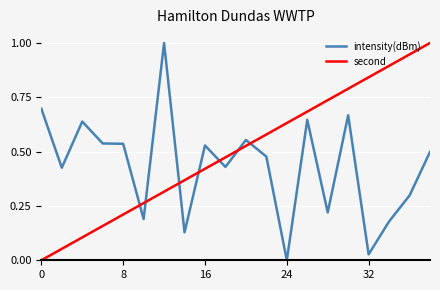

What is the maximum value for intensity(dBm)?

1.0